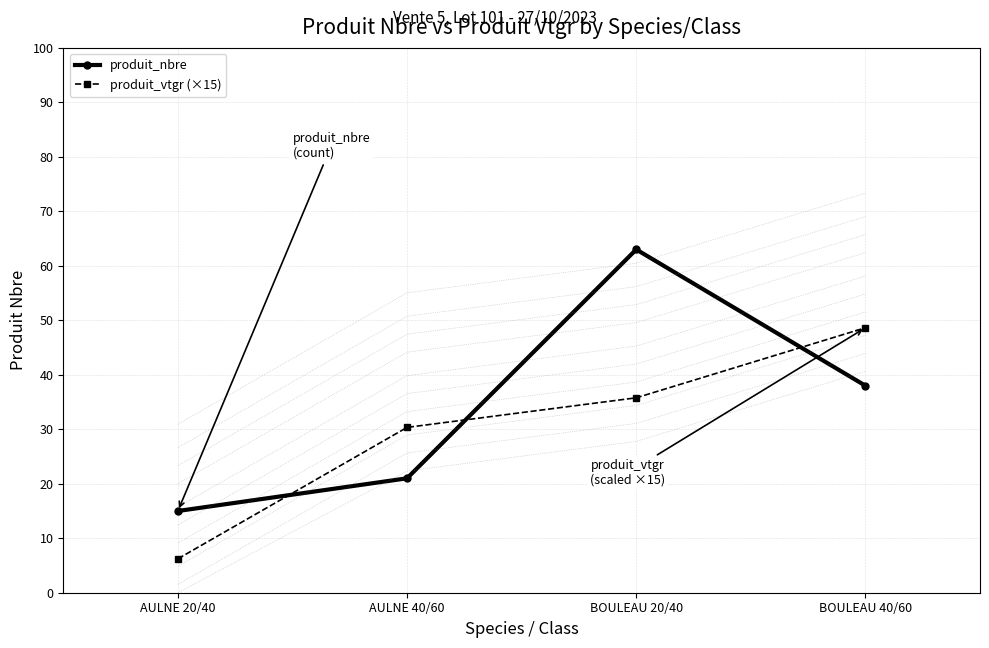

Rank the series by their average value, from highest to lowest.

produit_nbre, produit_vtgr (×15)